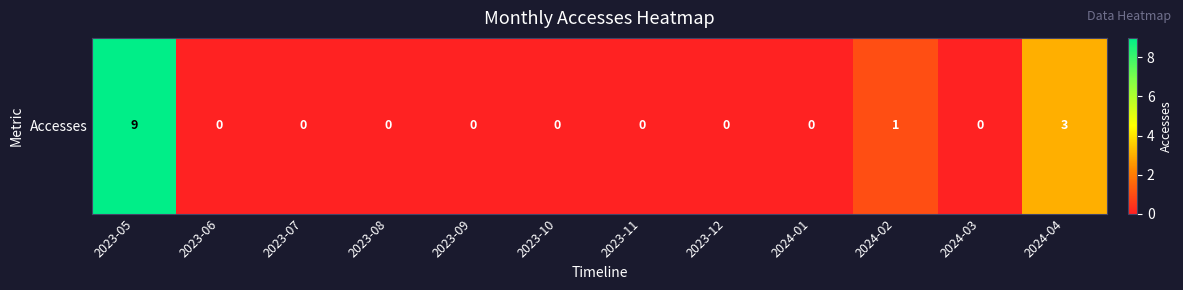

What is the change in value from 2023-09 to 2024-02?

+1